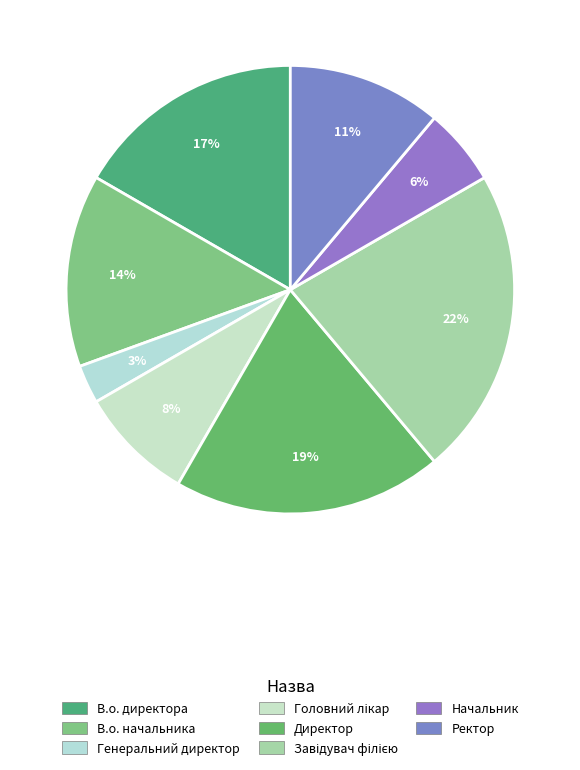

Is there any slice that represents more than half of the pie?

No